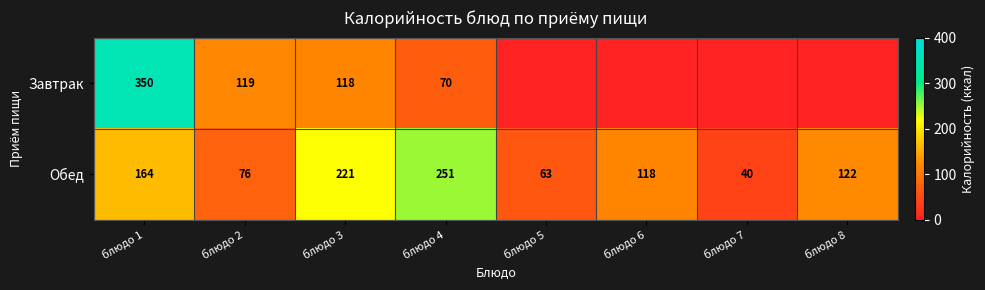

What is the total value across all series at блюдо 2?

195